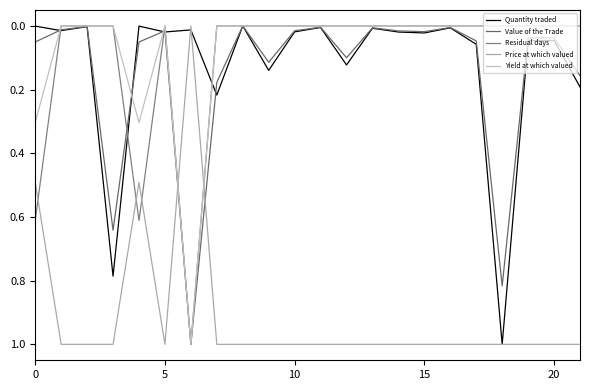

What is the label of the 10th point from the left?

9